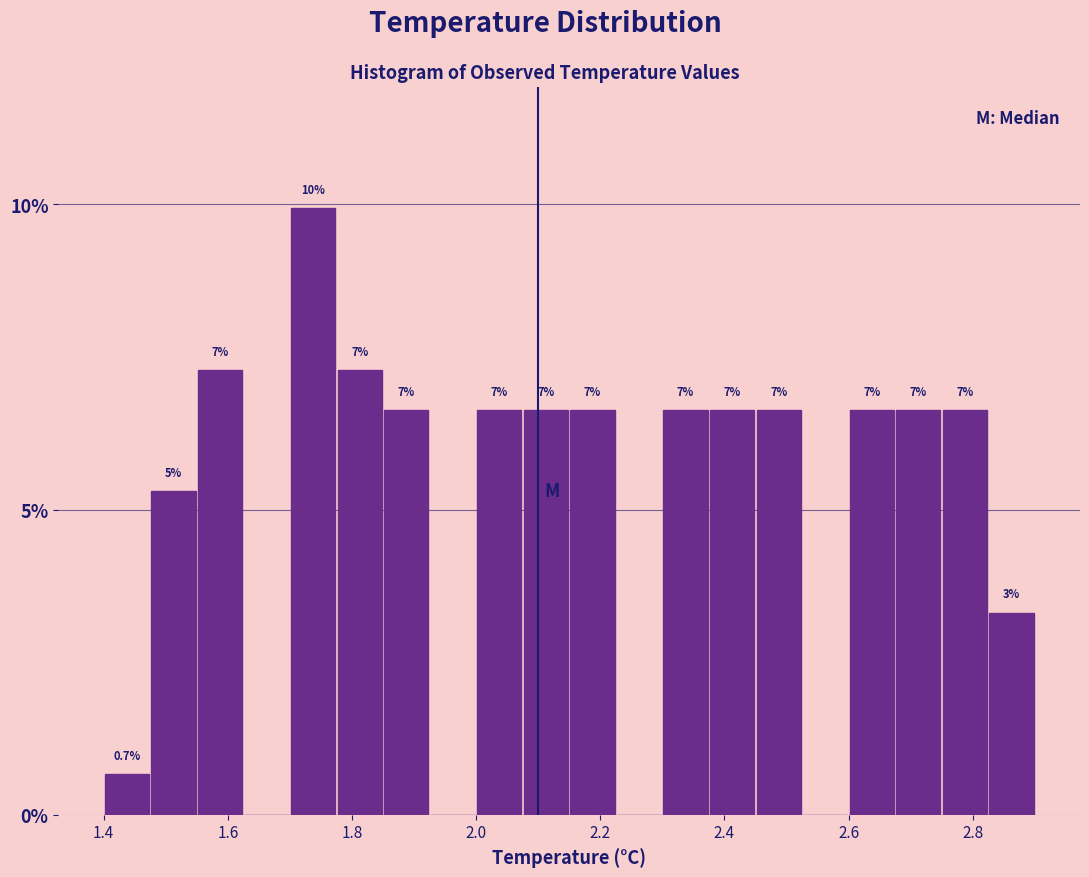

Around what value on the x-axis is the tallest bar? Give the approximate position of its centre, as read against the axis.

1.74